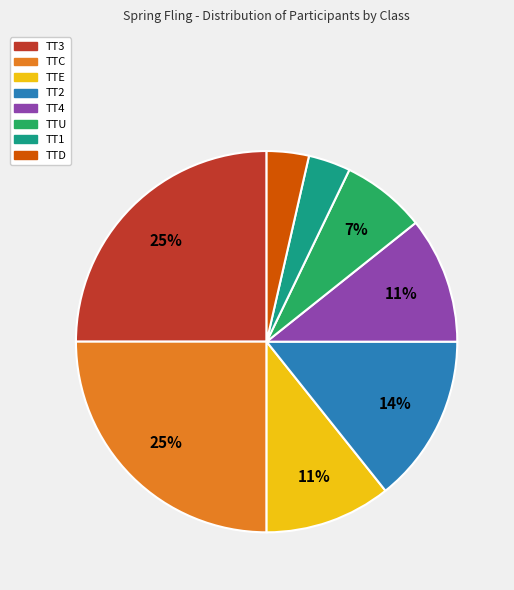

To the nearest percent, what portion does TT2 represent?

14%